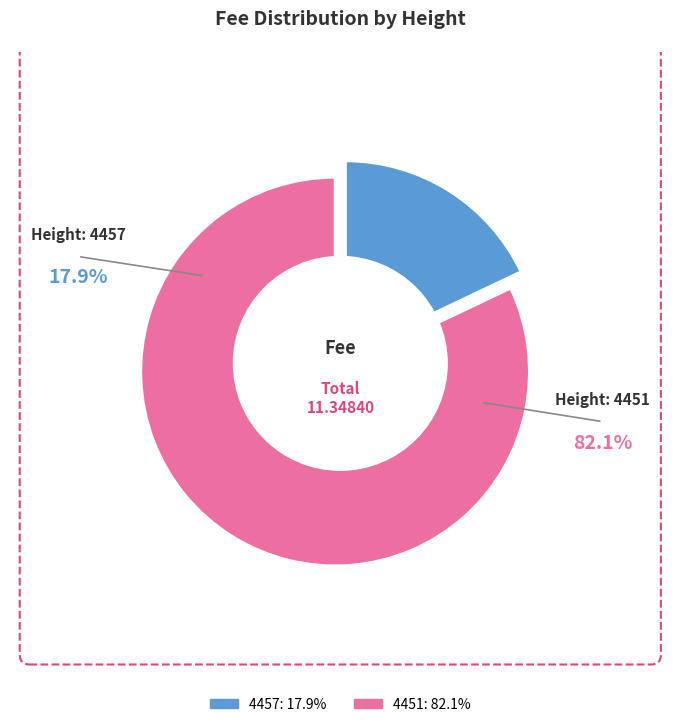

Is it true that 4451 is 70% of the pie?

False